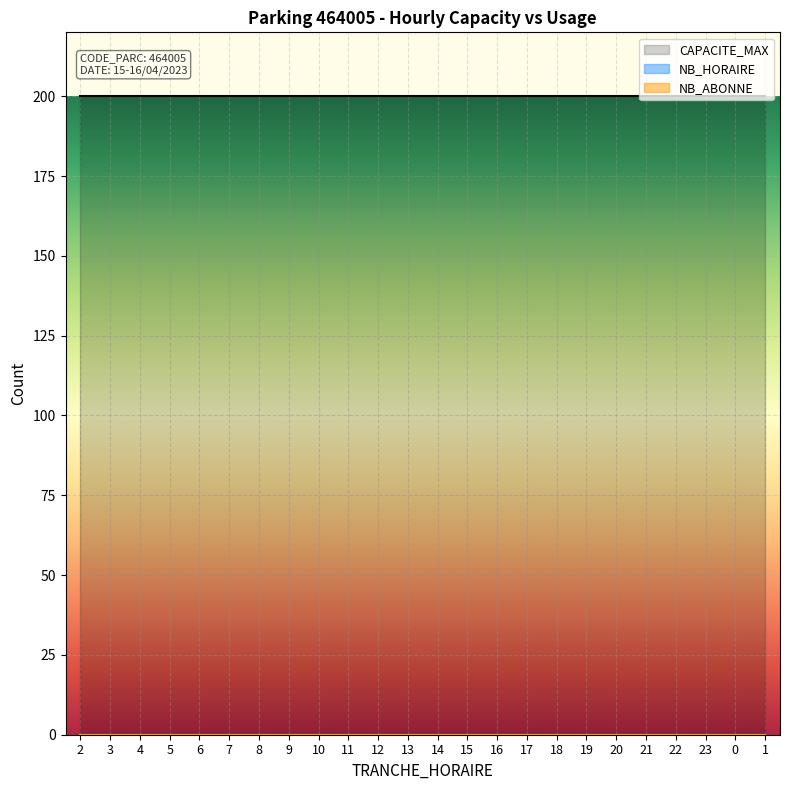

True or false: TRANCHE_HORAIRE has a value of 19 at 19.

True